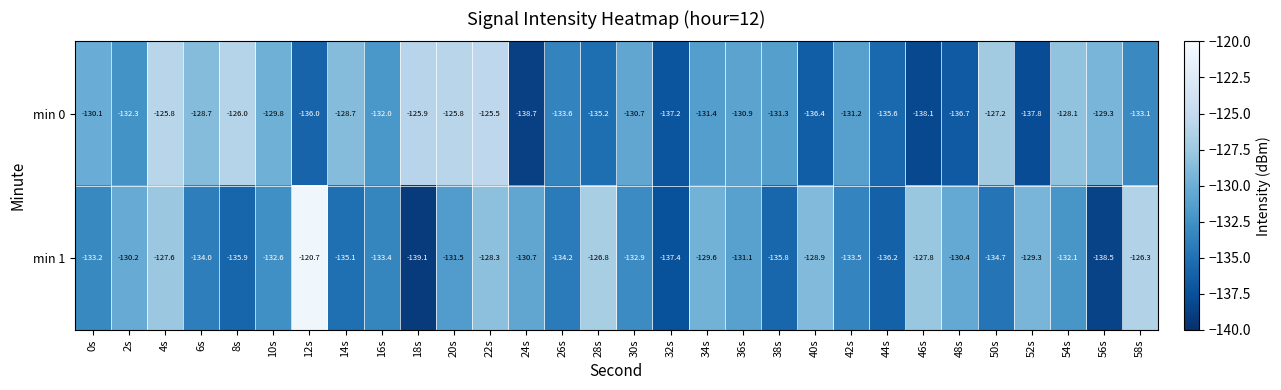

Is it true that min 0 equals -71.1 at 6s?

False